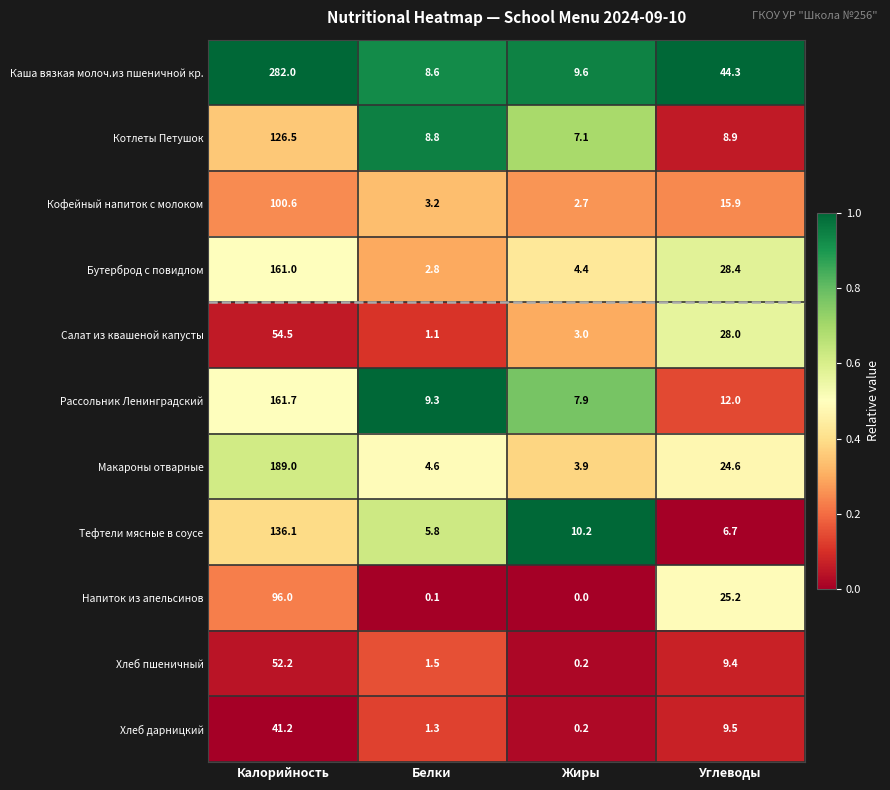

At which category is the sum across all series the highest?

Калорийность